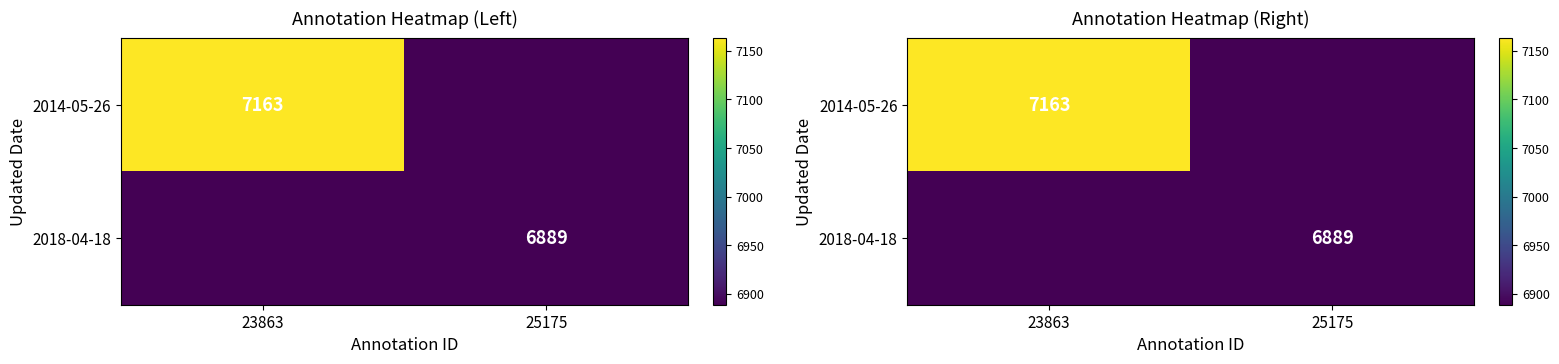

What is the difference between the 2014-05-26 values at 25175 and 23863?

7163